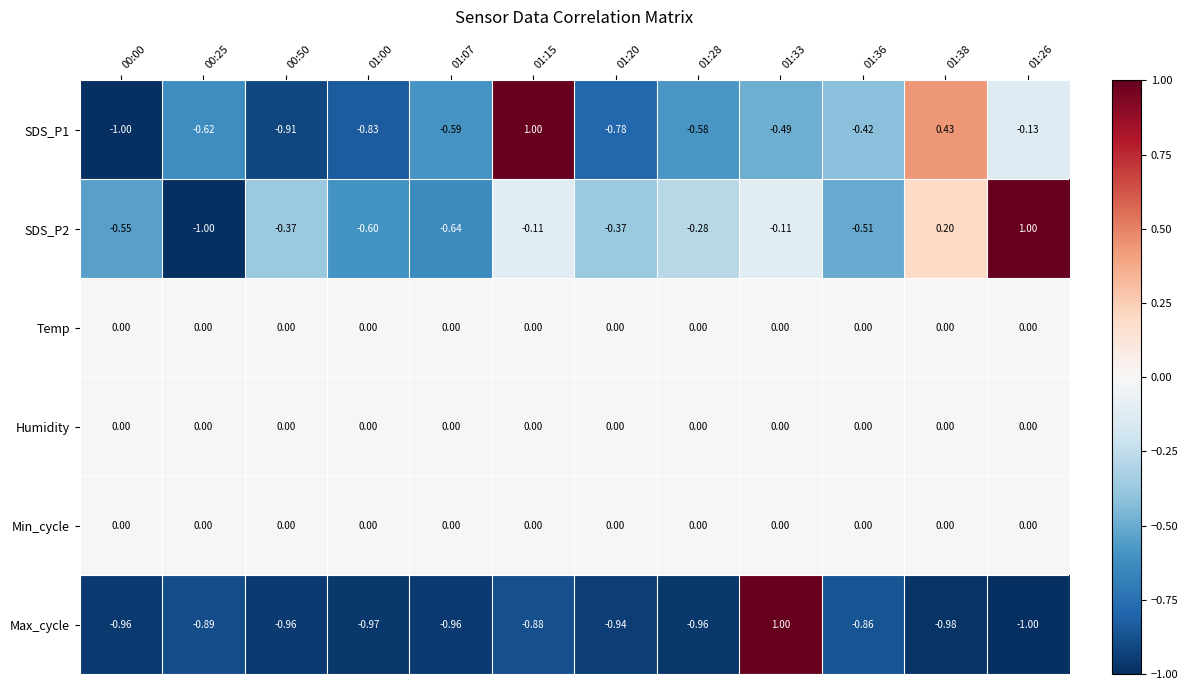

Is the value of Temp at 00:00 greater than the value of SDS_P1 at 01:36?

Yes